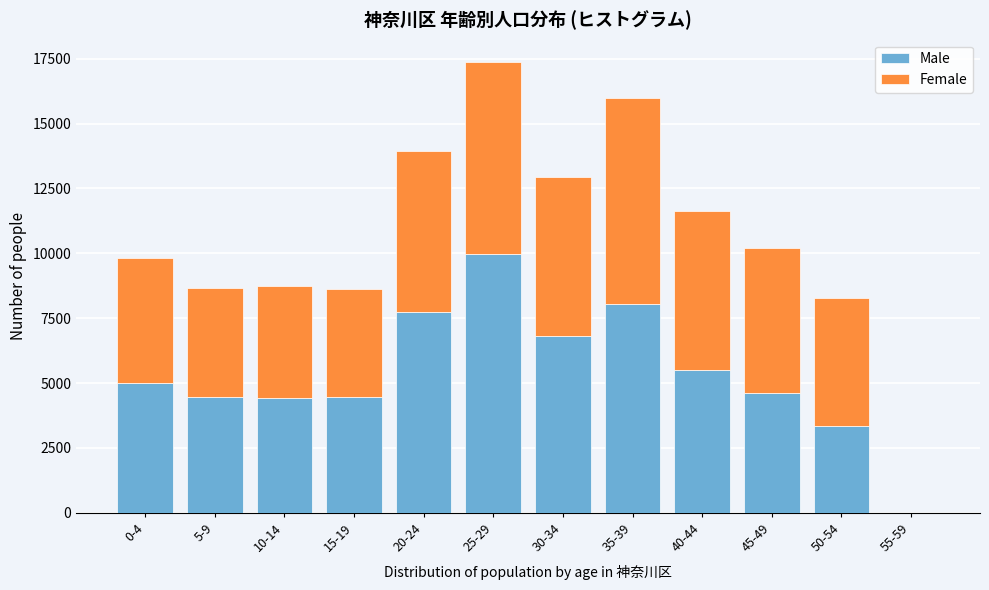

What is the sum of all Male values?

64321